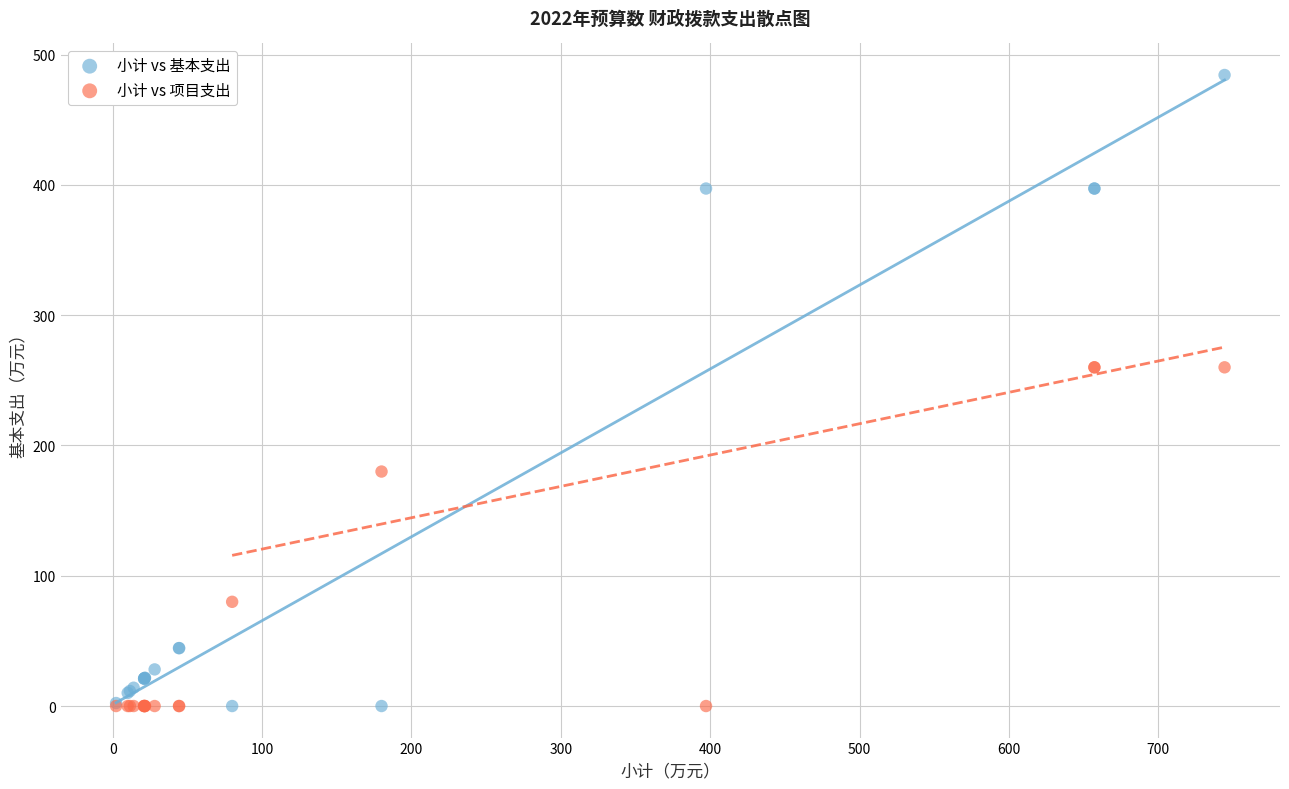

What is the X range (max minus min) for the scatter plot?

742.1